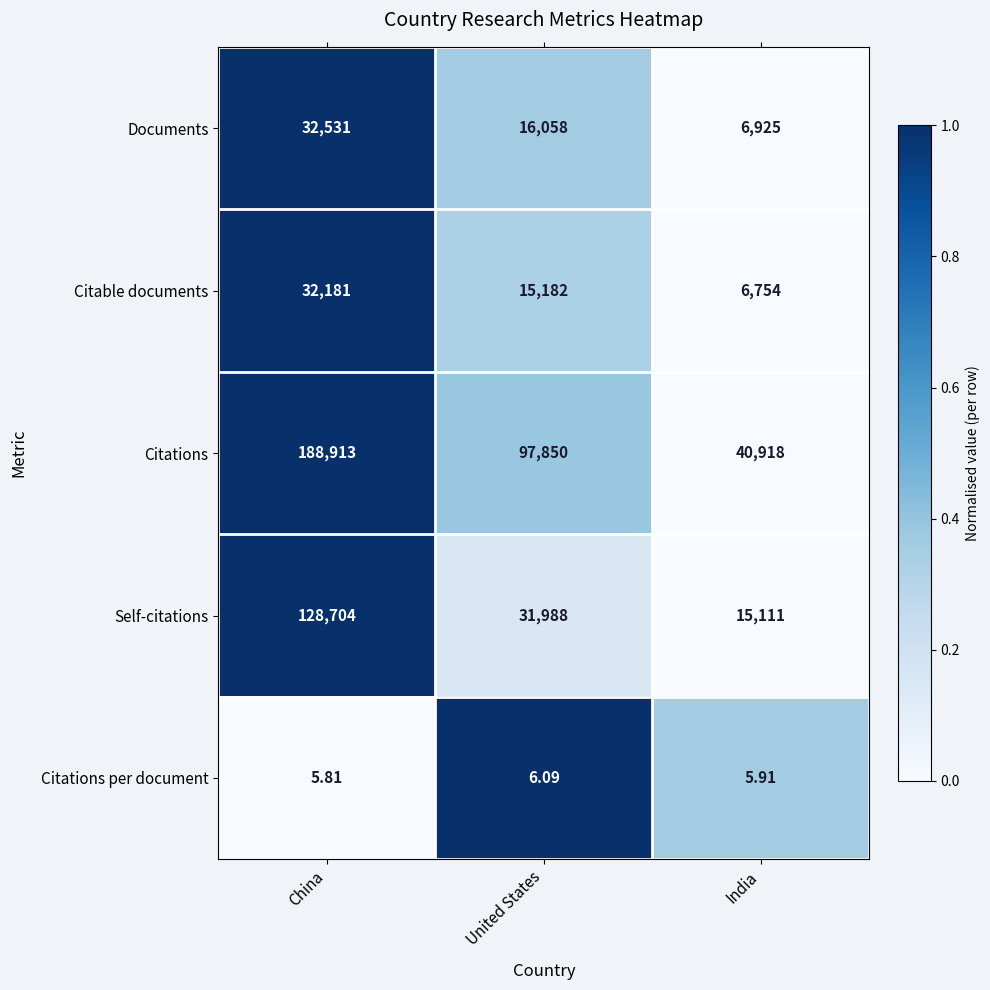

Rank the series at India from highest to lowest value.

Citations, Self-citations, Documents, Citable documents, Citations per document